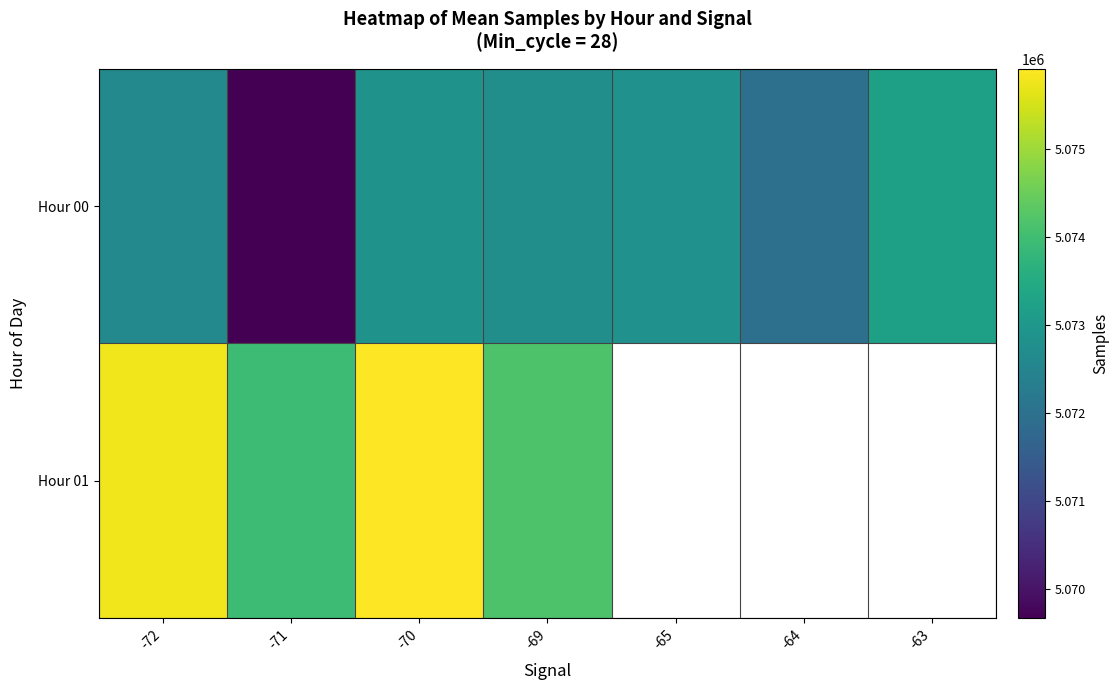

Where is Hour 01 nearest to the value 5074929?

-69